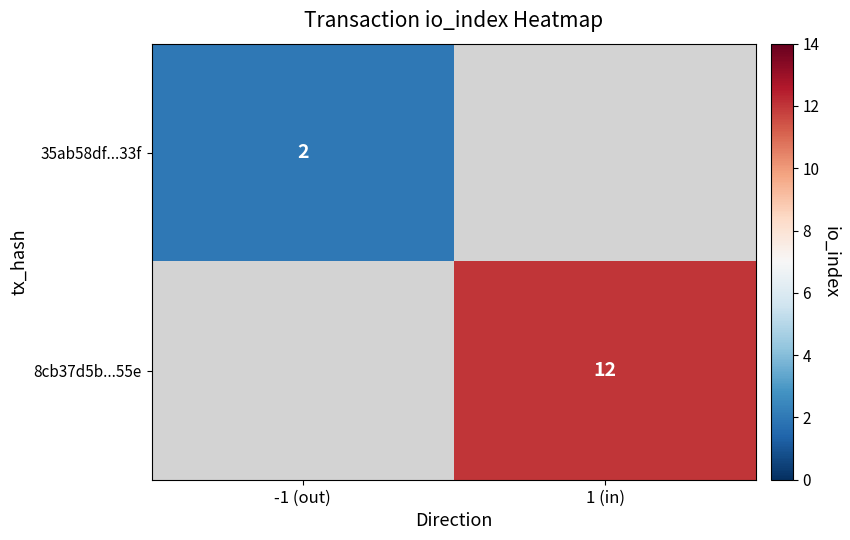

True or false: 8cb37d5b...55e has a value of 3 at 1 (in).

False